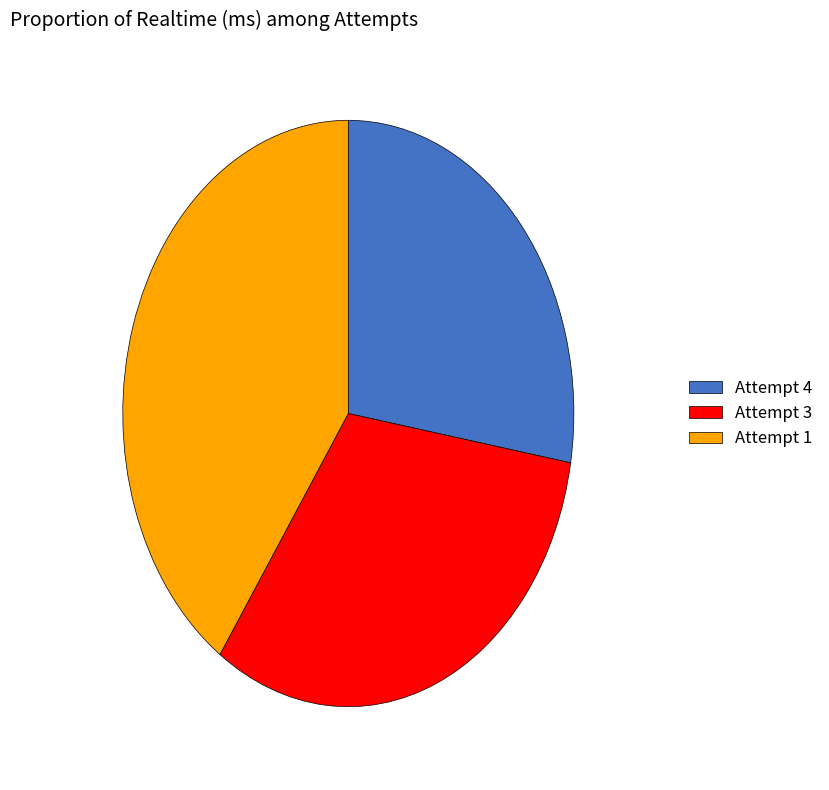

Between Attempt 3 and Attempt 1, which is larger?

Attempt 1